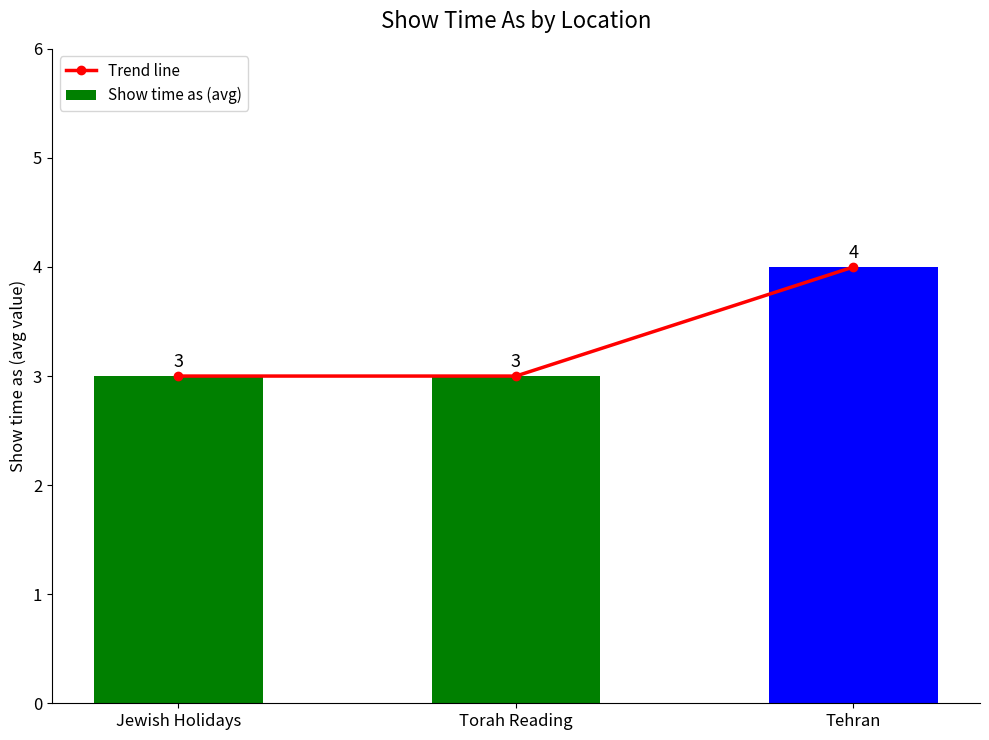

What are all the series names shown in the legend?

Trend line, Show time as (avg)